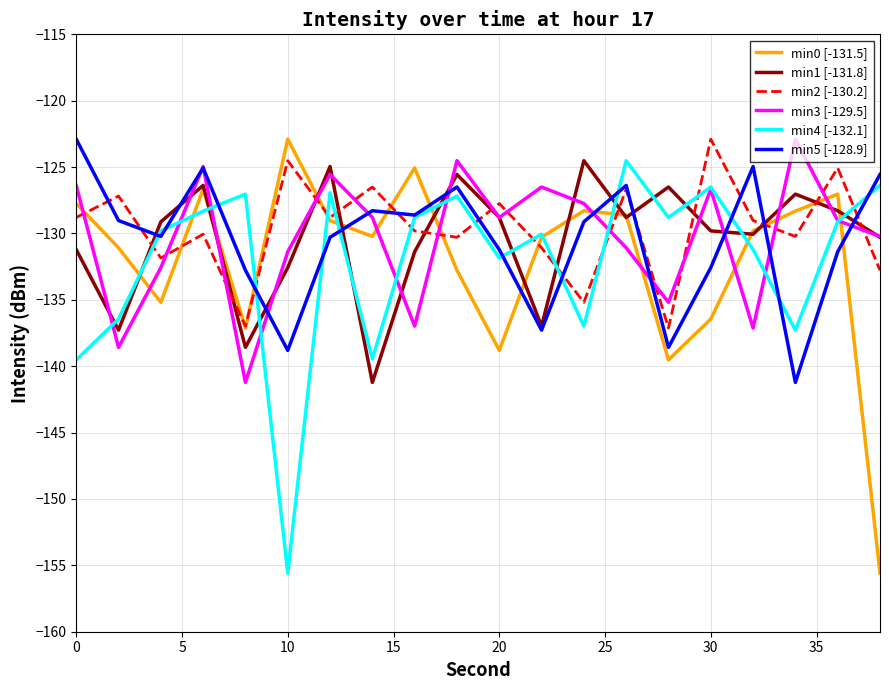

How many interior local valleys does the min2 [-130.2] series have?

7